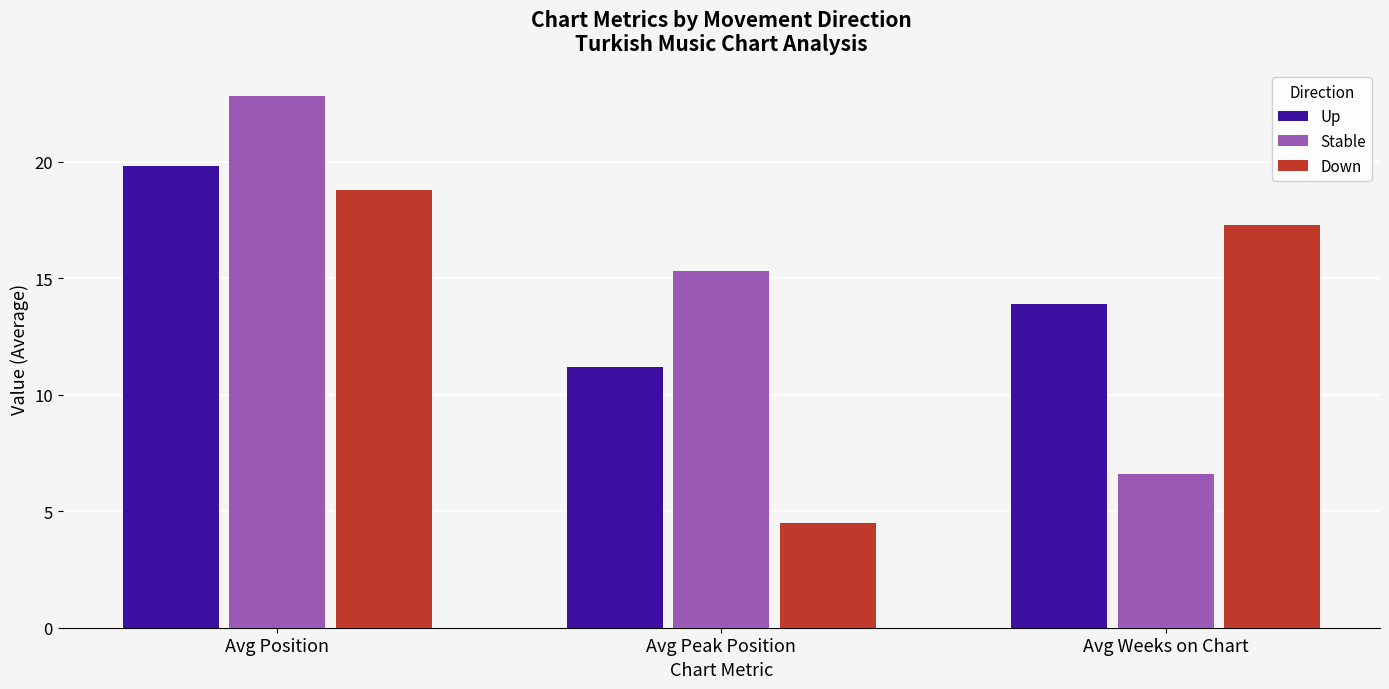

At Avg Peak Position, list the series in order from largest to smallest.

Stable, Up, Down